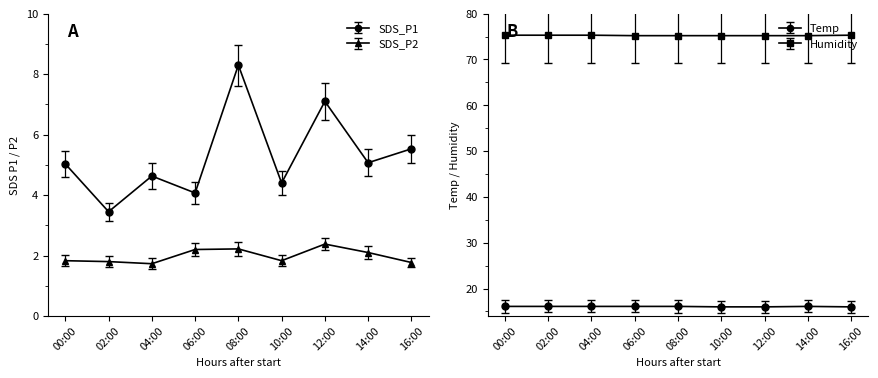

Which series has the largest total across all categories?

Humidity